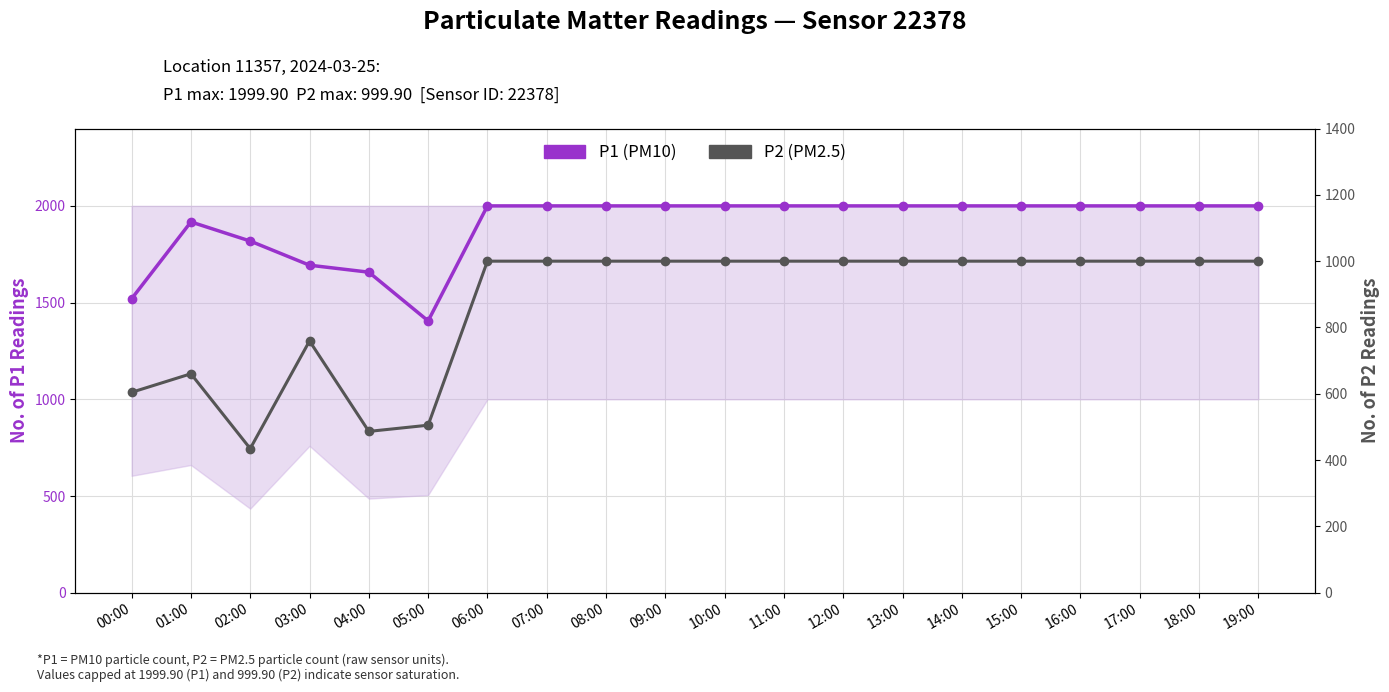

The value of P1 (PM10) at 19:00 is 892.8. True or false?

False